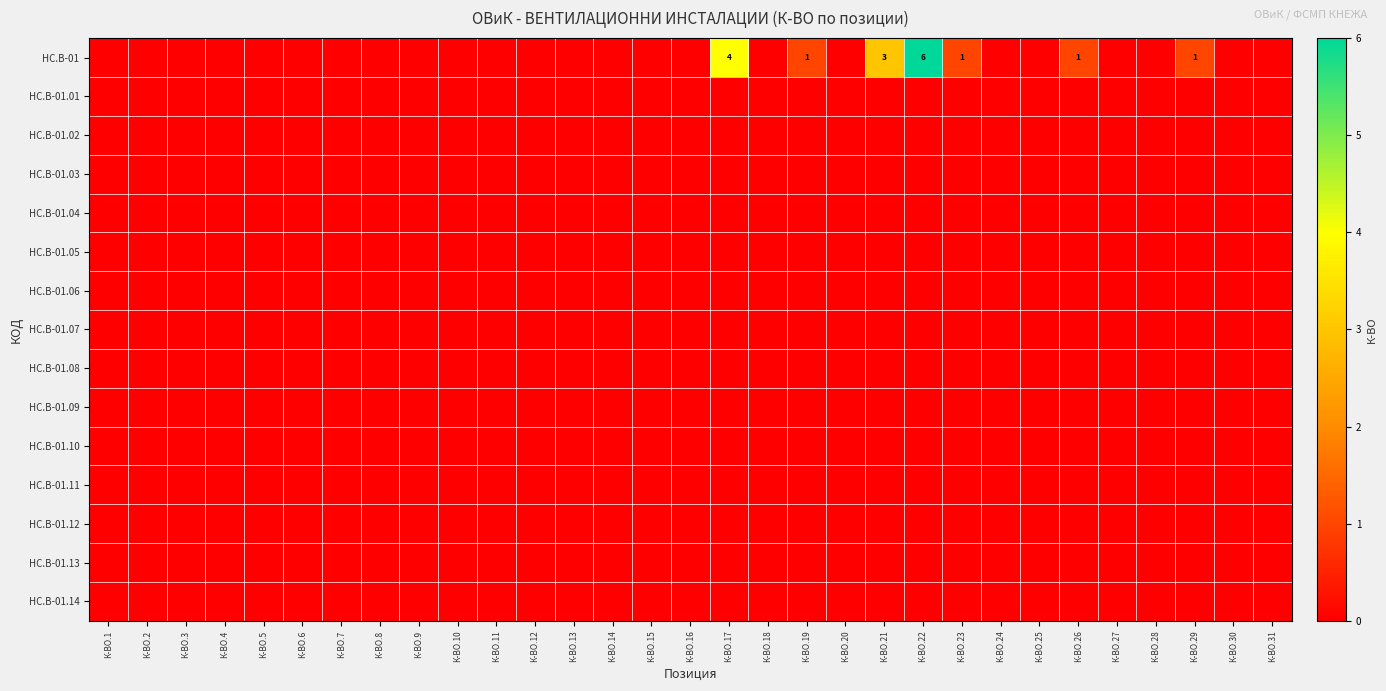

Which category has the lowest value in the HC.B-01.13 series?

К-ВО.1